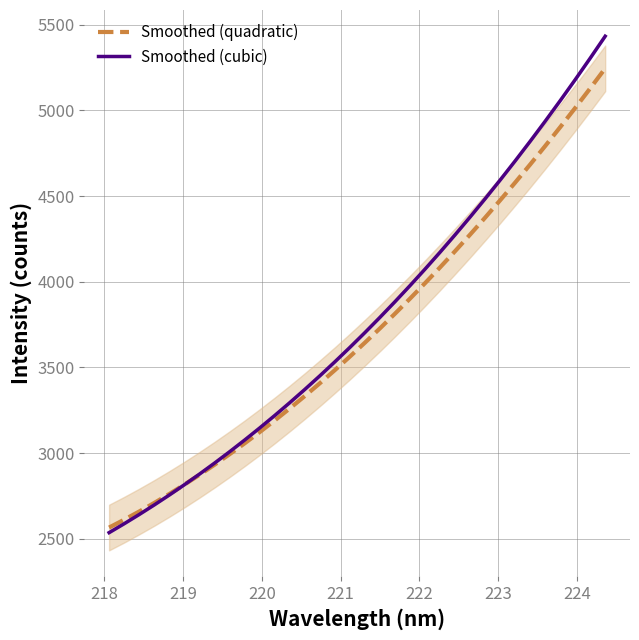

What is the highest value of the Smoothed (quadratic) series?

5244.7